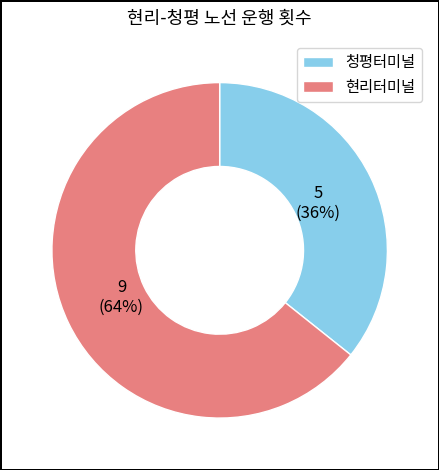

How many segments does this pie chart have?

2